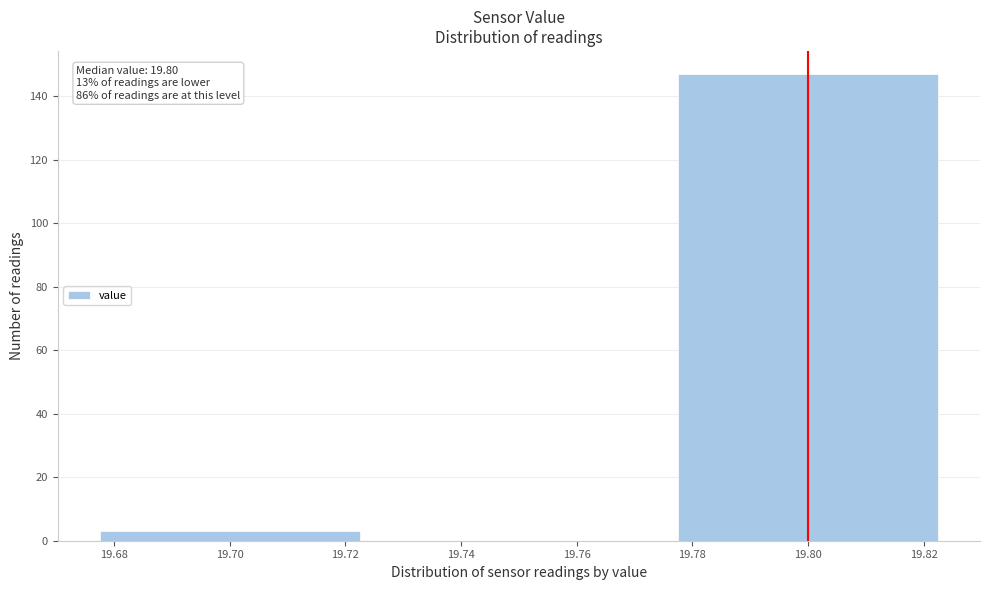

Over which range of the x-axis is the bar tallest?

19.775 to 19.825